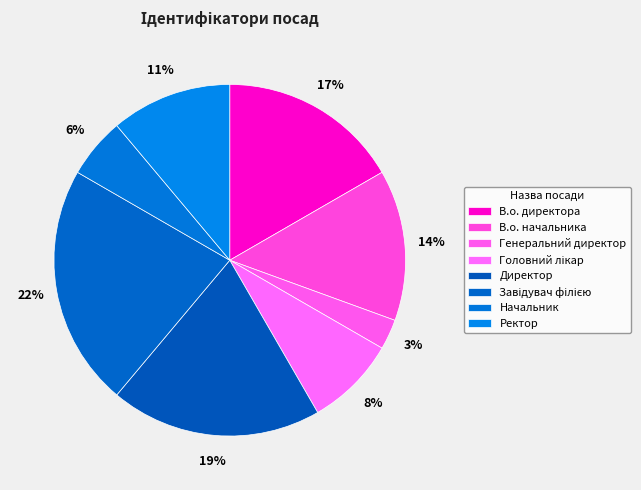

Which slice is the largest?

Завідувач філією